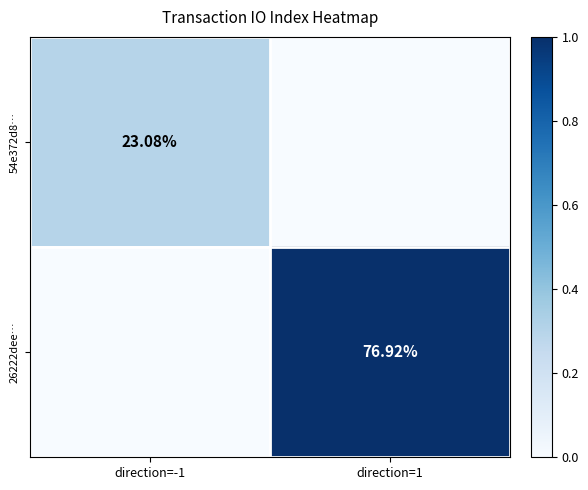

Where is 26222dee… nearest to the value 0?

direction=-1